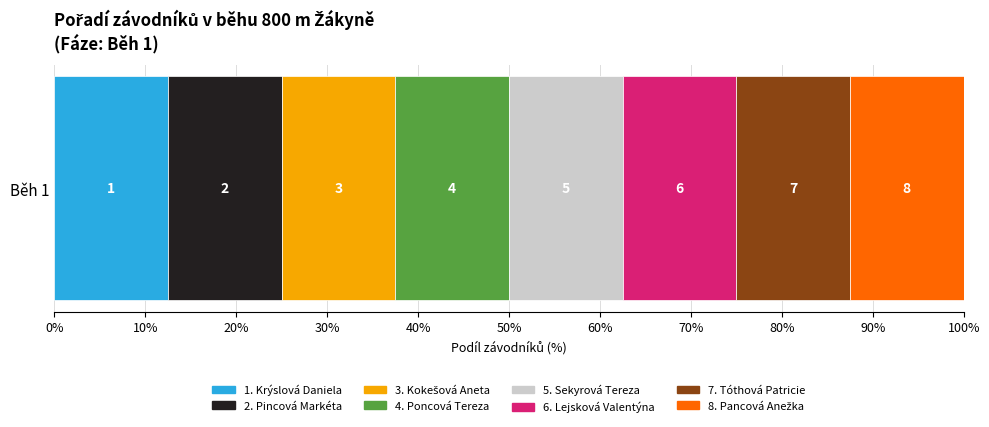

How many values are between 3 and 7?

5